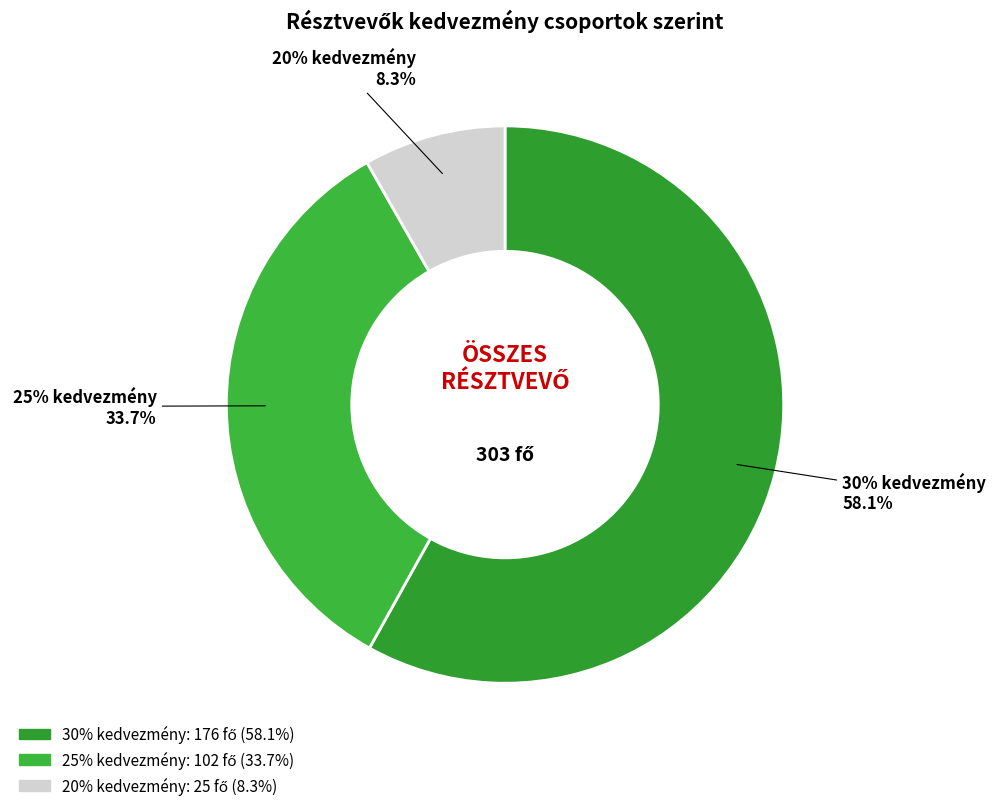

The 25% slice represents 1% of the pie. True or false?

False